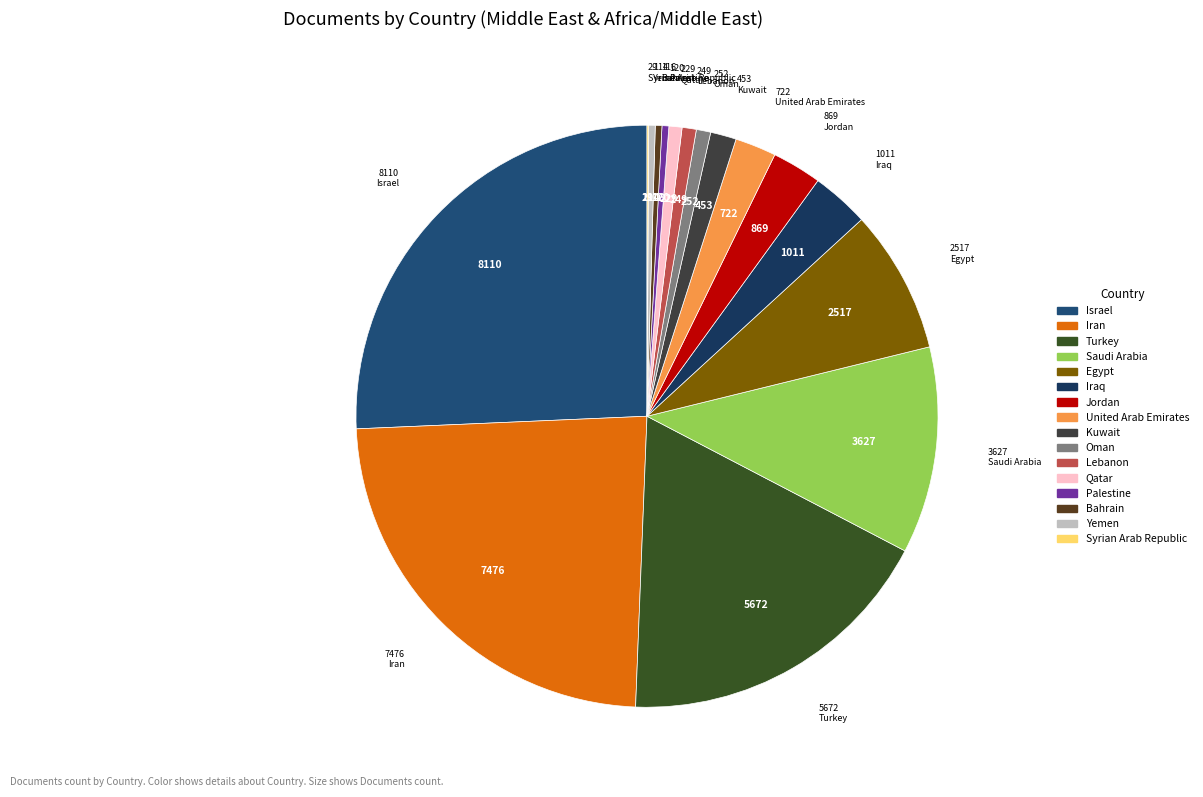

What is the change in value from Turkey to Jordan?

-4803